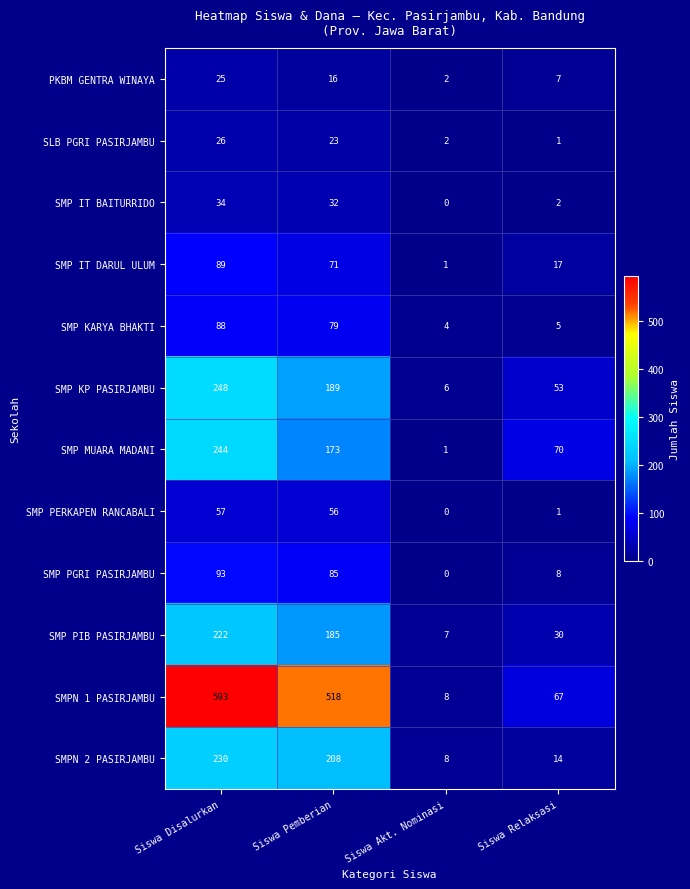

Which label corresponds to the largest value in the chart?

Siswa Disalurkan